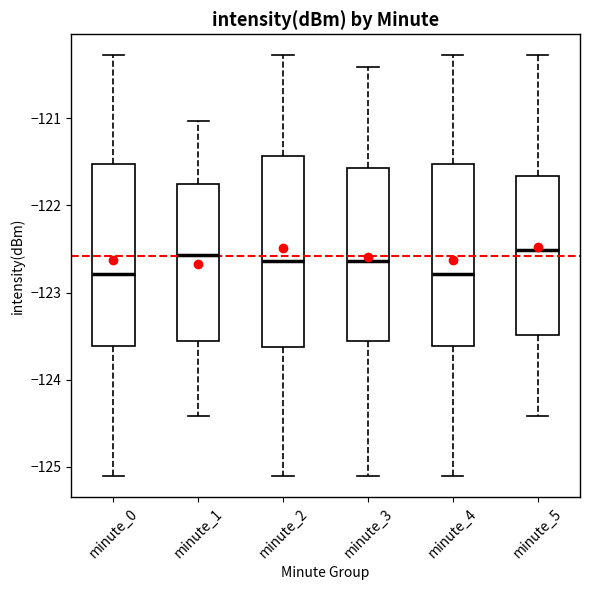

Reading left to right, read every box against the y-axis: the position of its median line, the range the box covers, and the ends of its whiskers. The values are not printed on the chart, so give them approximately, as read against the axis.

minute_0: median -122.8, box -123.6 to -121.5, whiskers -125.1 to -120.3
minute_1: median -122.6, box -123.6 to -121.8, whiskers -124.4 to -121.0
minute_2: median -122.6, box -123.6 to -121.4, whiskers -125.1 to -120.3
minute_3: median -122.6, box -123.6 to -121.6, whiskers -125.1 to -120.4
minute_4: median -122.8, box -123.6 to -121.5, whiskers -125.1 to -120.3
minute_5: median -122.5, box -123.5 to -121.7, whiskers -124.4 to -120.3